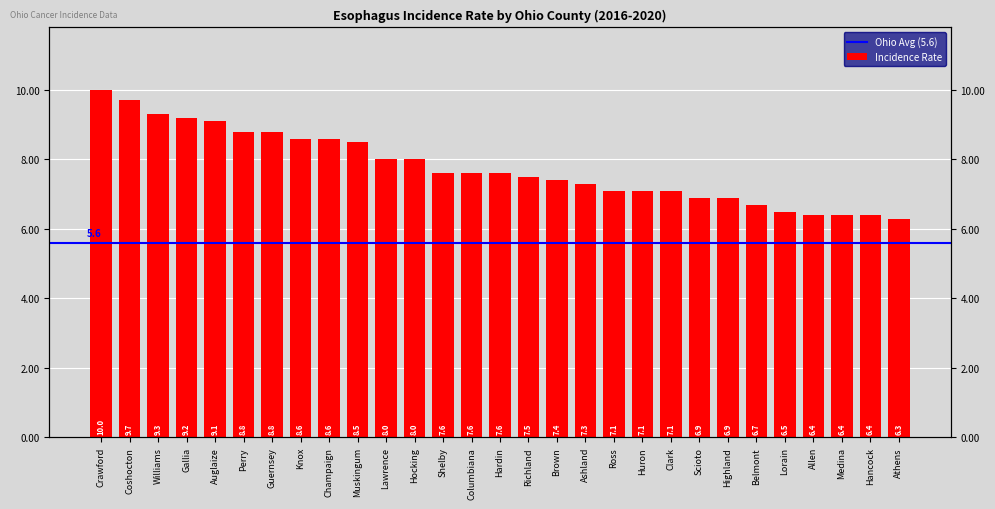

How many data points are less than 7?

8